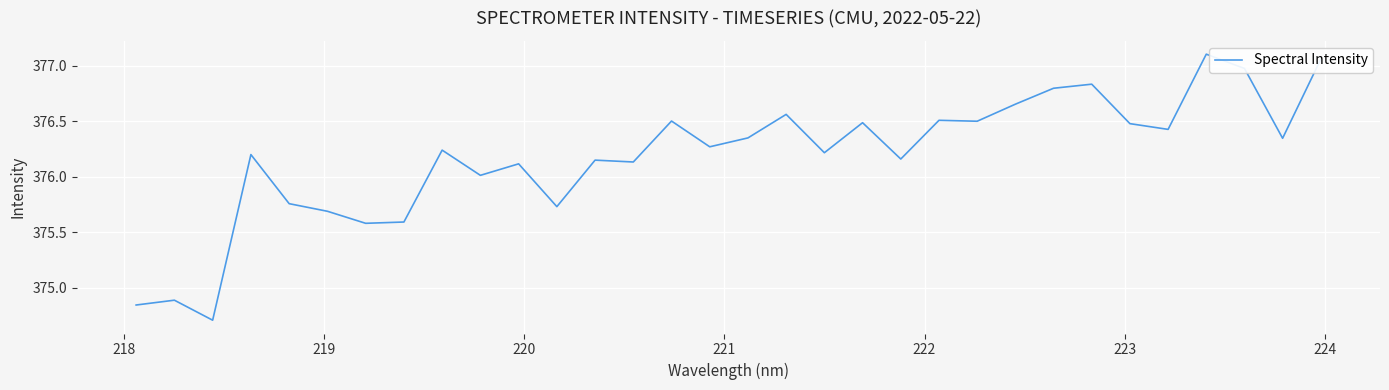

What is the difference between the maximum and minimum values?

2.4